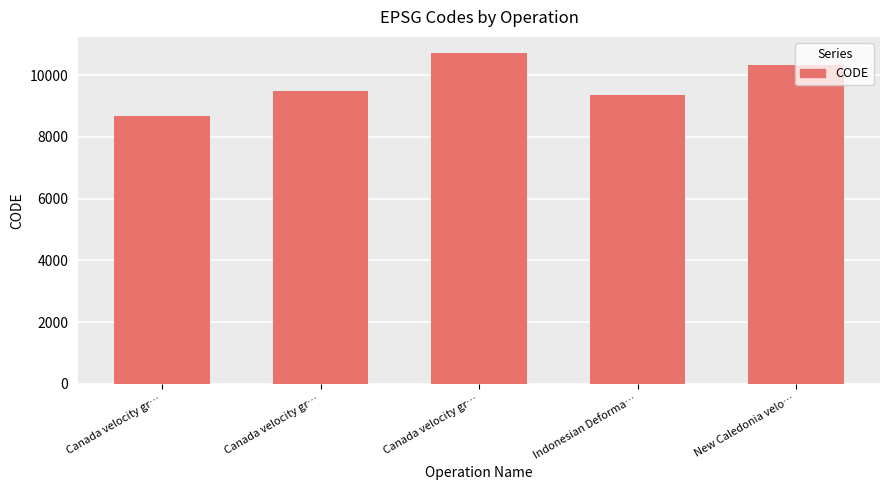

Count the number of data series in this chart.

1